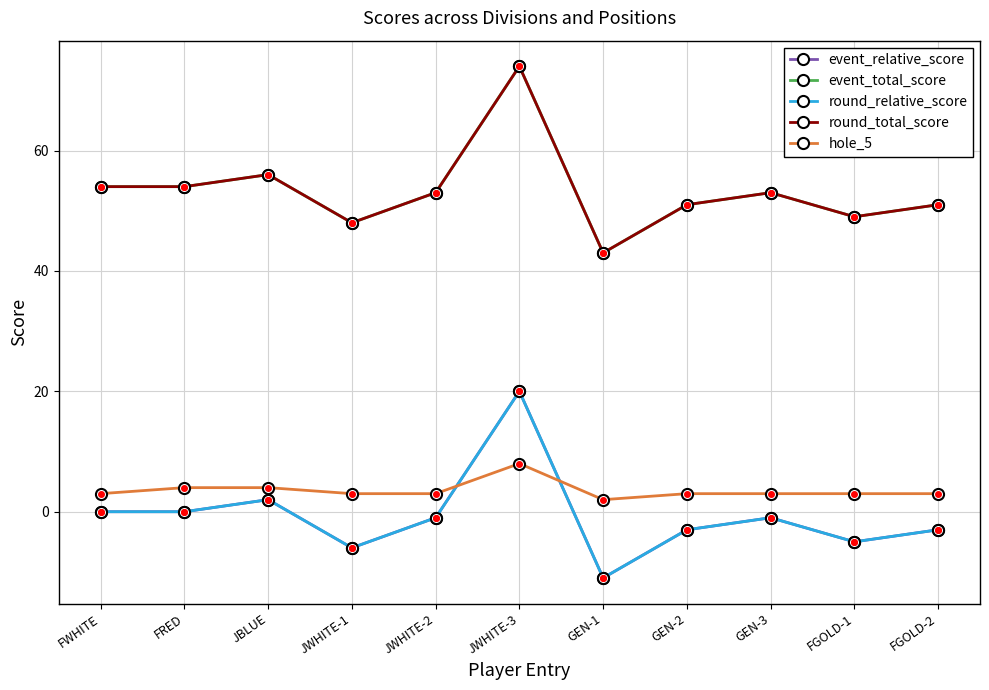

At JWHITE-2, list the series in order from smallest to largest.

event_relative_score, round_relative_score, hole_5, event_total_score, round_total_score